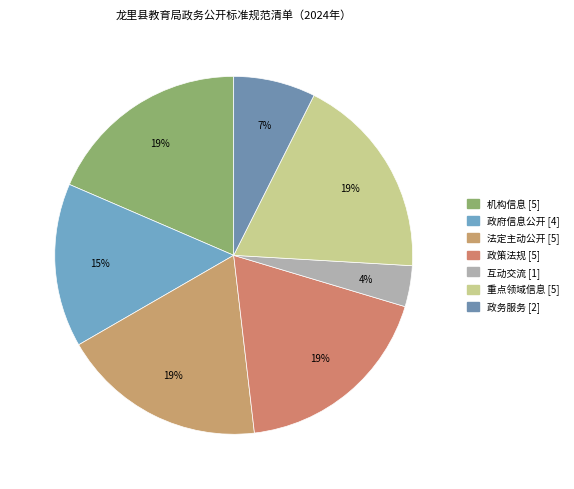

Is it true that 政务服务 is 7% of the pie?

True